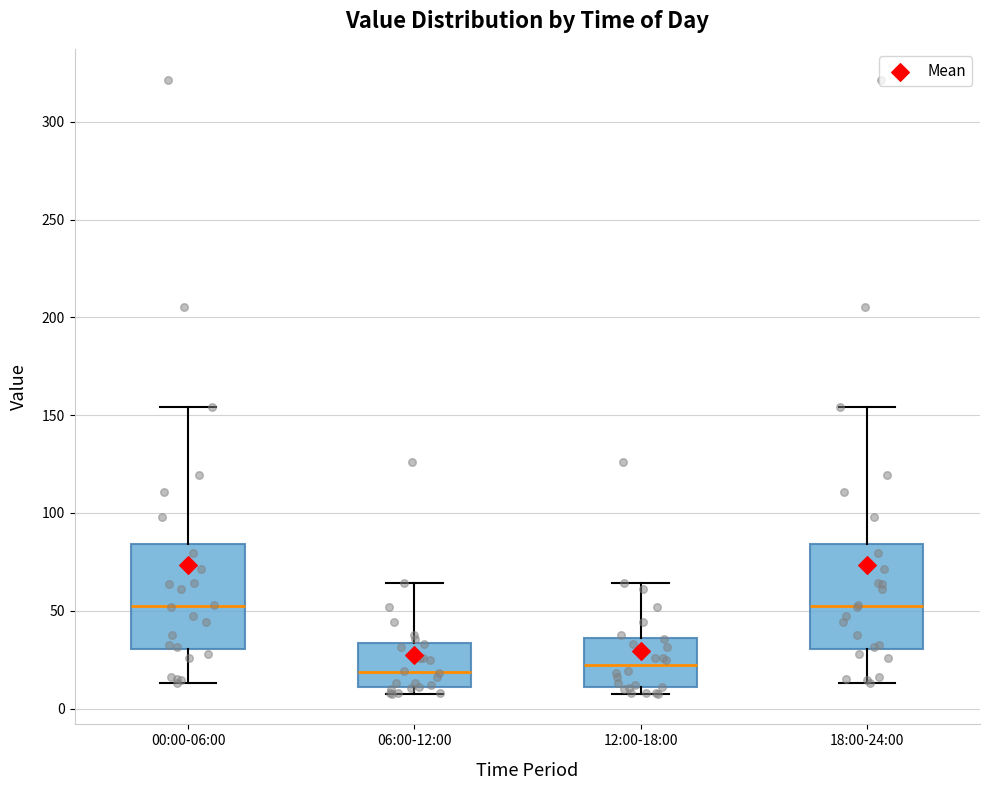

Where does the lower whisker of the box for 00:00-06:00 end on the y-axis? The values are not printed on the chart, so give them approximately, as read against the axis.

15